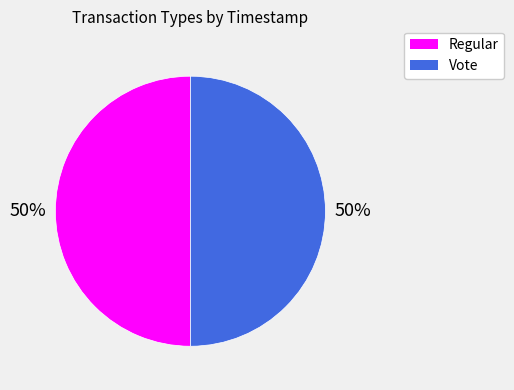

To the nearest percent, what is the combined percentage of Regular and Vote?

100%